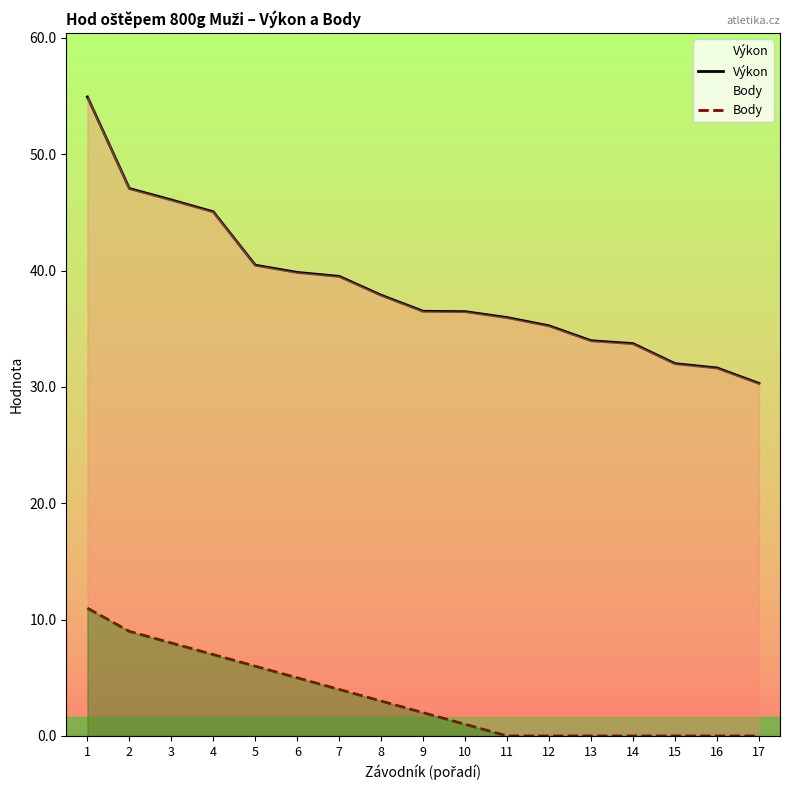

At 7, list the series in order from largest to smallest.

Výkon, Body